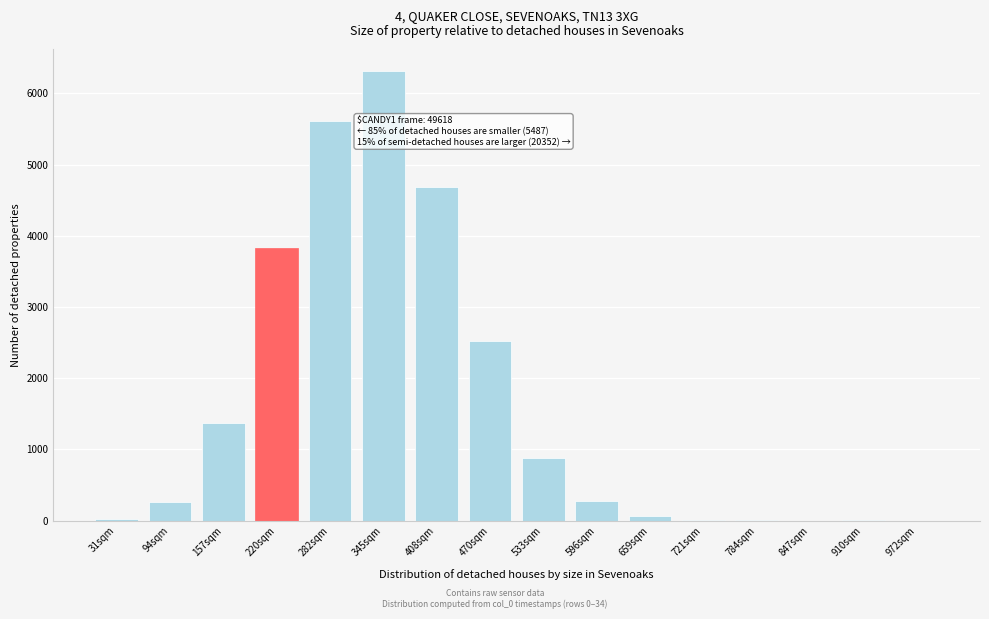

The chart shows a value of 6309.7 at 345sqm. True or false?

True